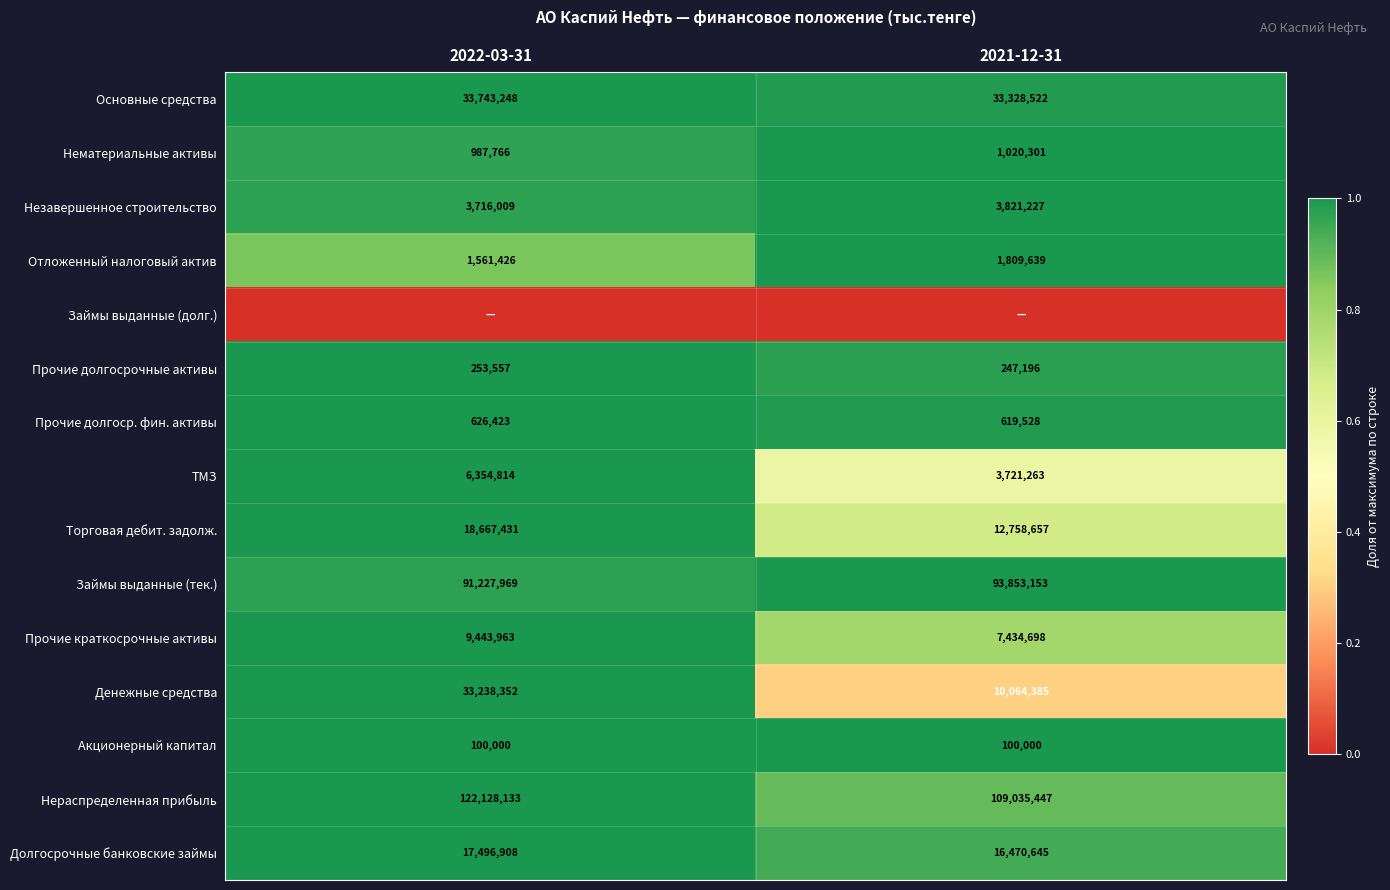

True or false: Основные средства has a value of 33328522 at 2021-12-31.

True